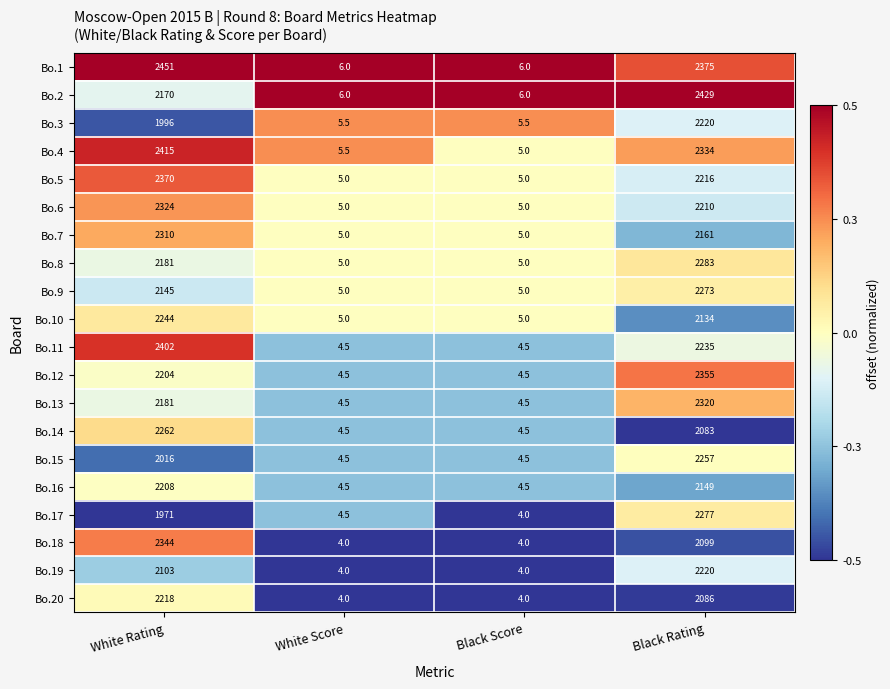

What is the difference between the maximum and second lowest values in the Bo.13 series?

2315.5